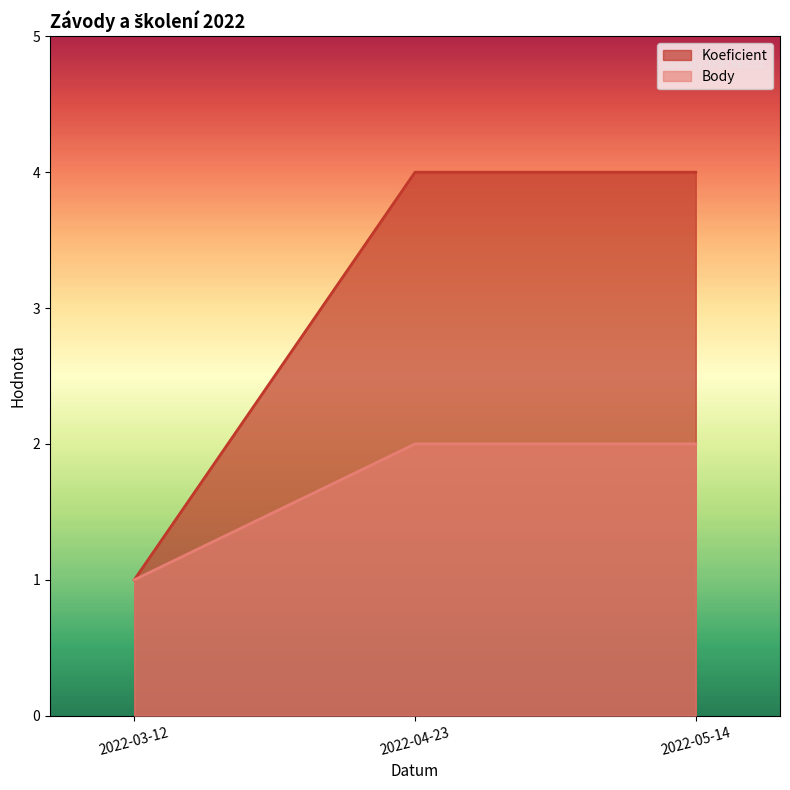

Which series changed the most between 2022-03-12 and 2022-04-23?

Koeficient